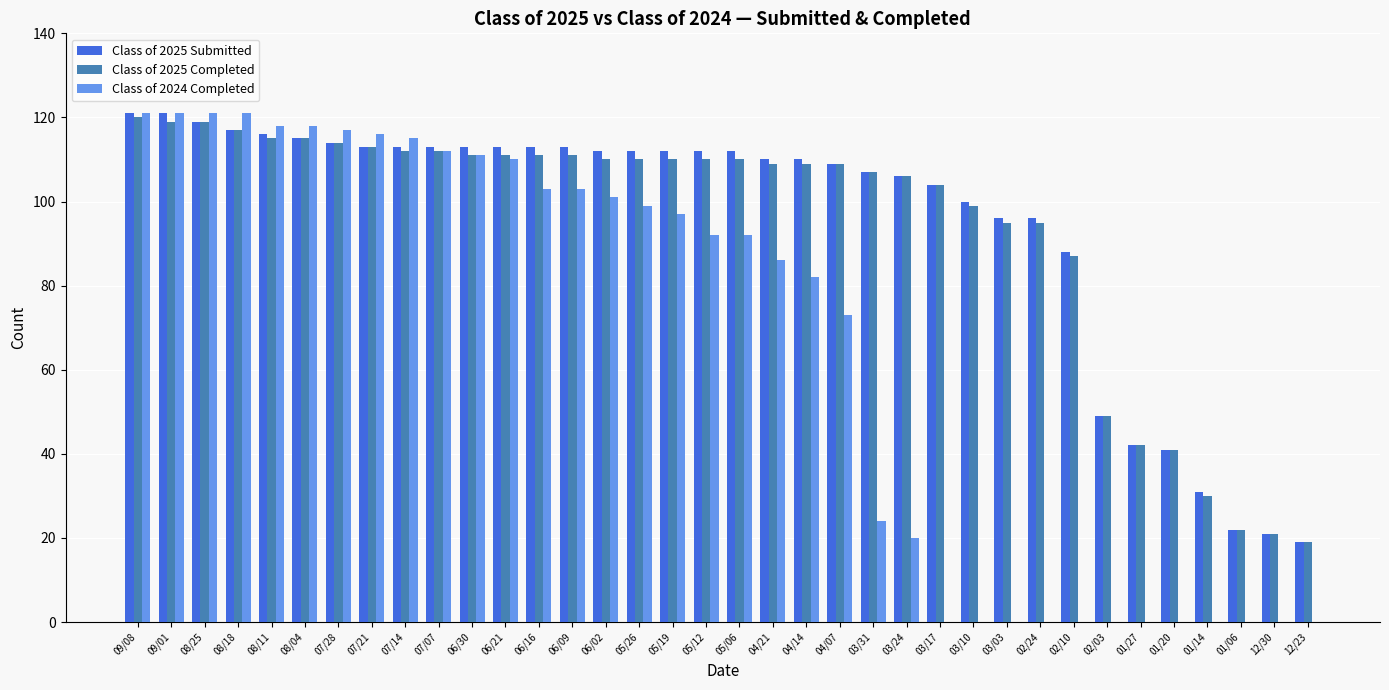

Is it true that Class of 2025 Completed equals 39 at 01/06?

False